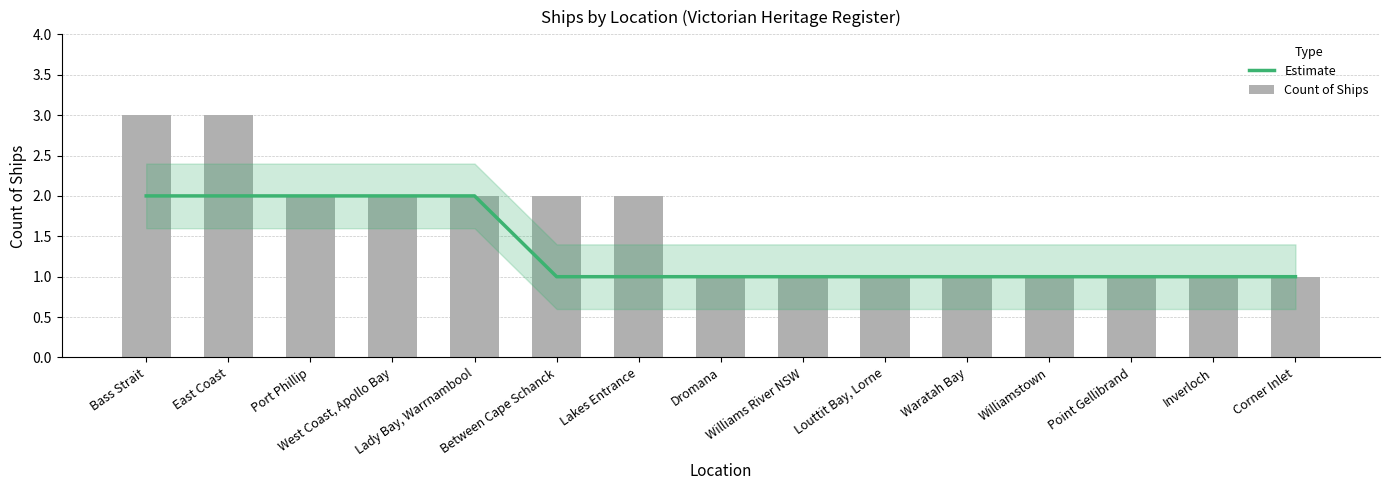

What is the sum of all Estimate values?

20